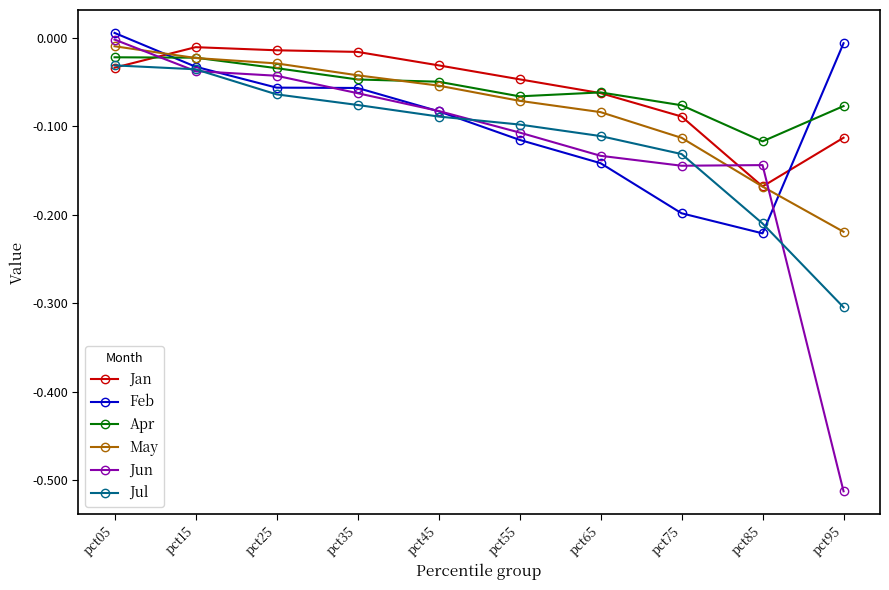

True or false: Jun and Jan cross at least once.

True